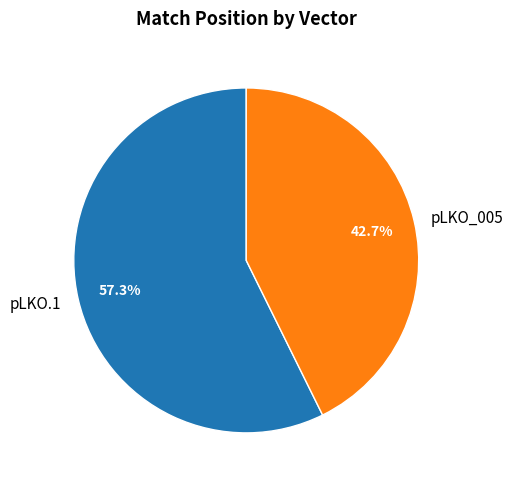

To the nearest percent, what is the combined percentage of pLKO.1 and pLKO_005?

100%